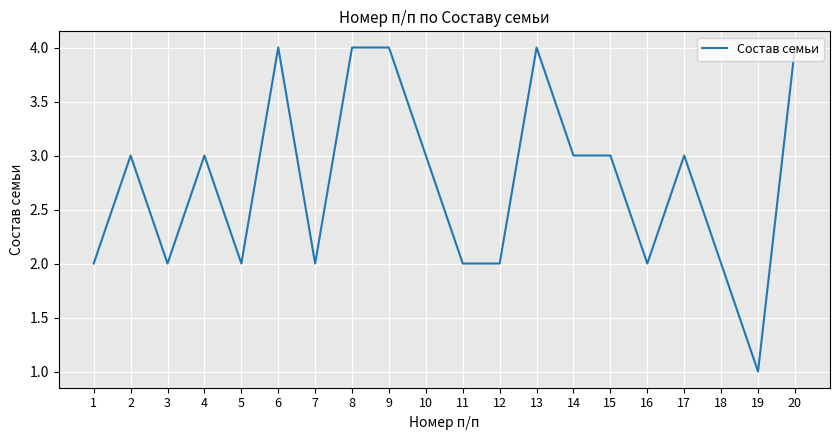

What is the sum of all values?

55